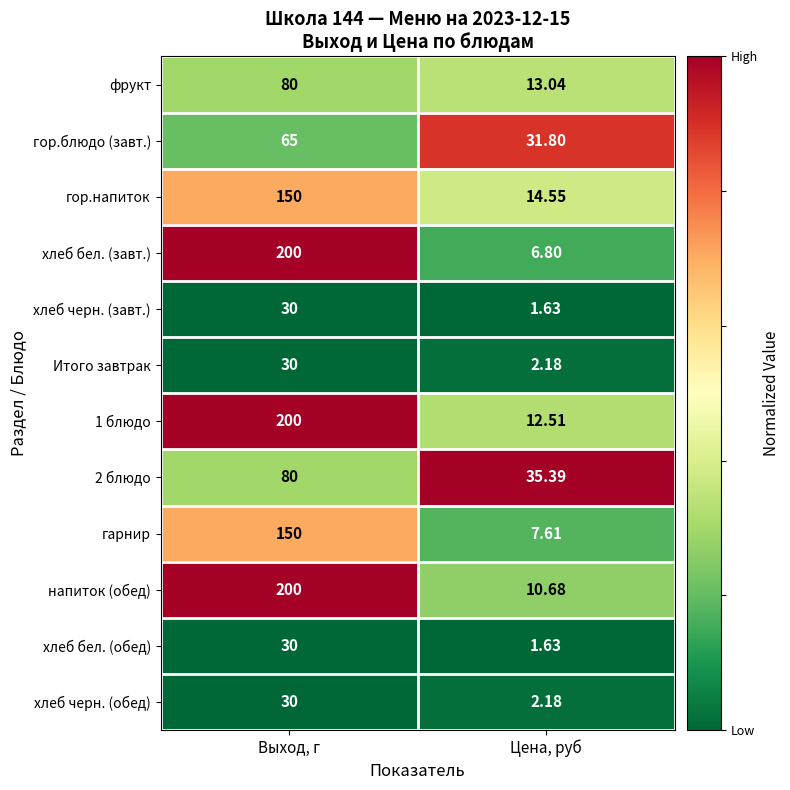

Between Выход, г and Цена, руб, which series saw the biggest shift?

хлеб бел. (завт.)